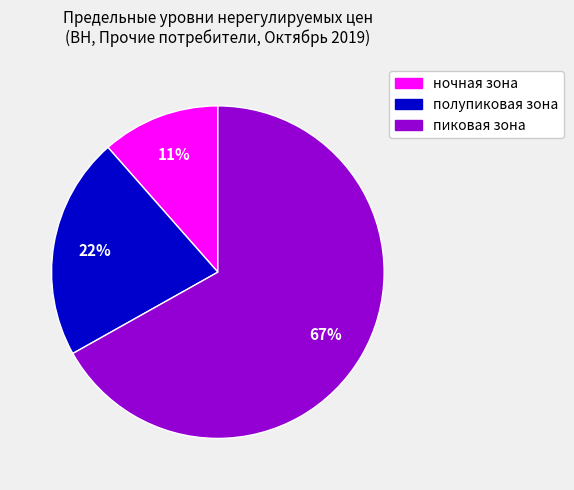

True or false: полупиковая зона accounts for 34% of the total.

False